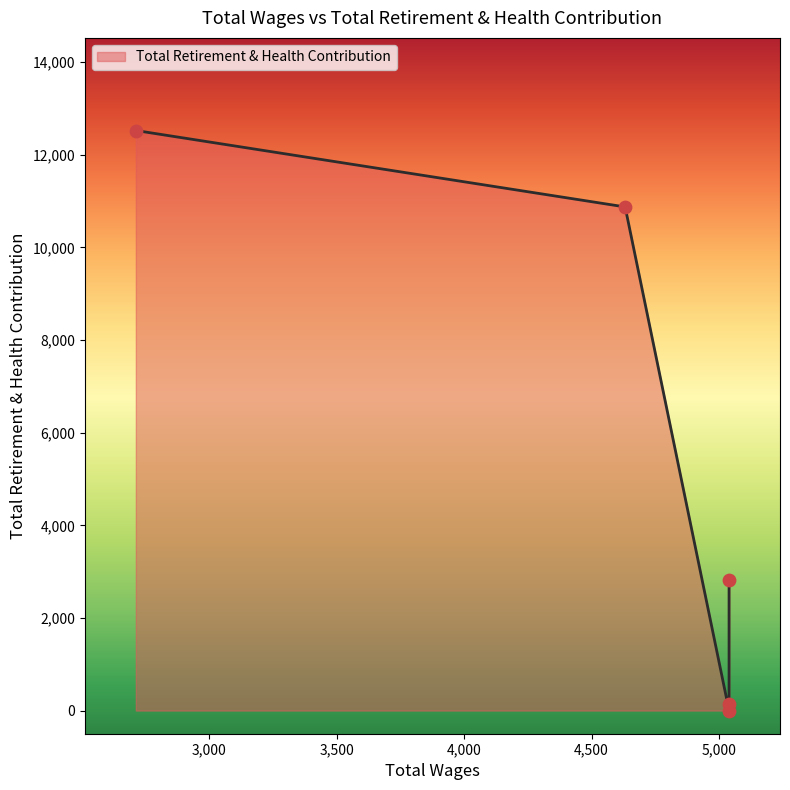

What is the ratio of the value at 5040.0 to the value at 5040.0?

0.1